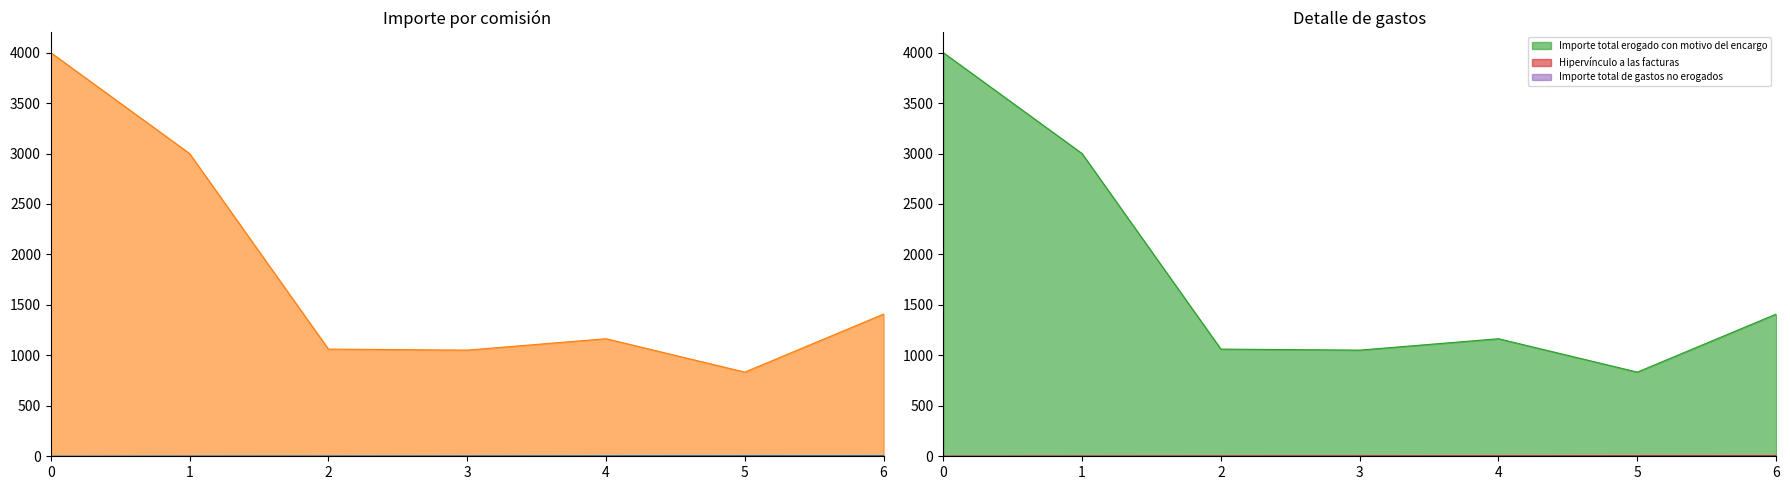

True or false: Importe ejercido por partida por concepto and Importe total erogado con motivo del encargo cross at least once.

False